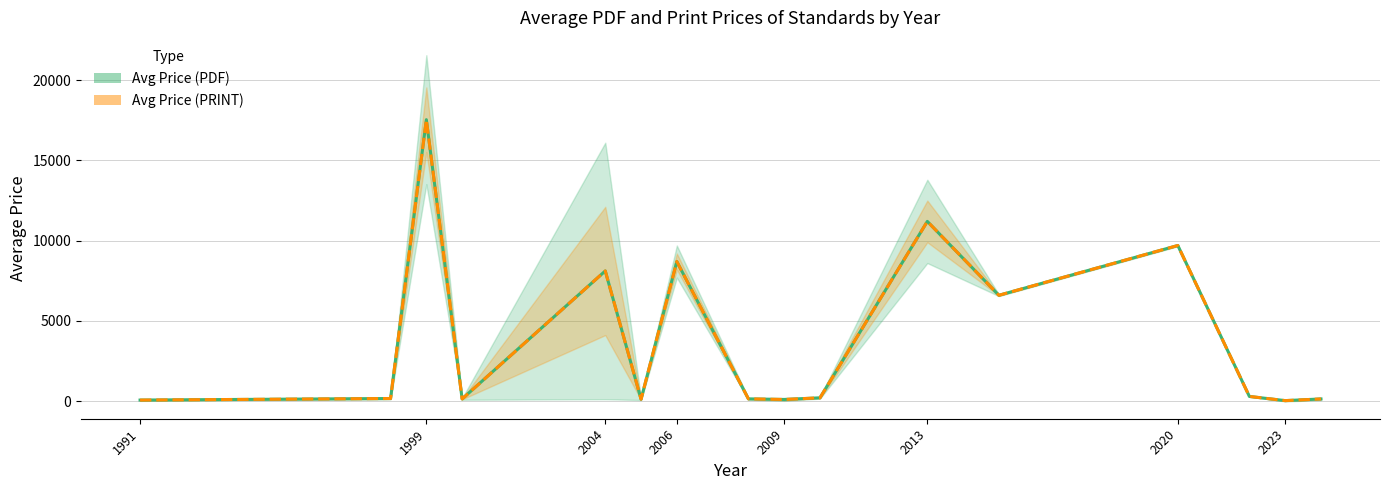

The Avg Price (PRINT) series shows 50.8 at 1999. True or false?

False